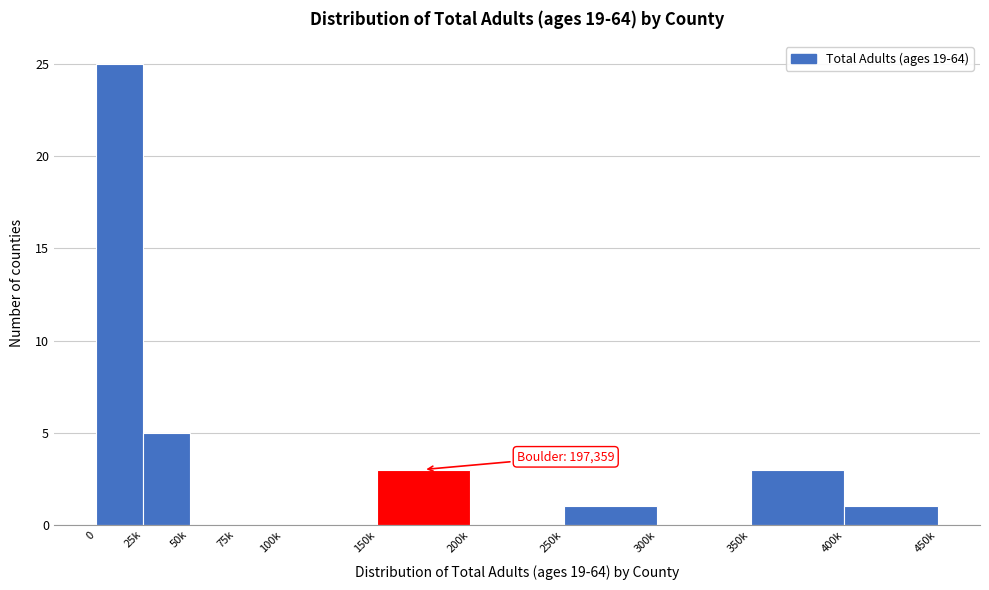

Reading left to right, extract all data points from this chart.

0=25	25k=5	50k=0	75k=0	100k=0	150k=3	200k=0	250k=1	300k=0	350k=3	400k=1